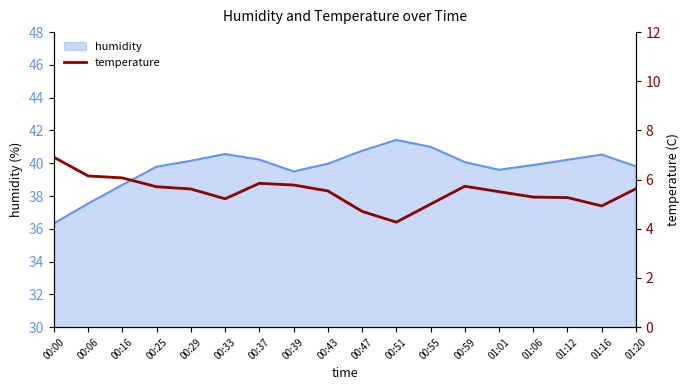

Which category has the lowest value across all series?

00:51